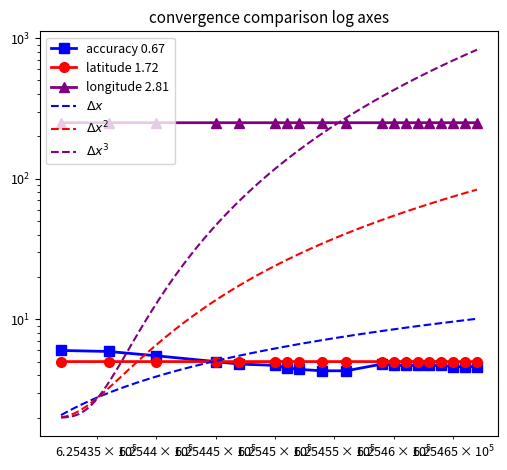

Is the value of longitude at 625456 greater than the value of accuracy at 625456?

Yes